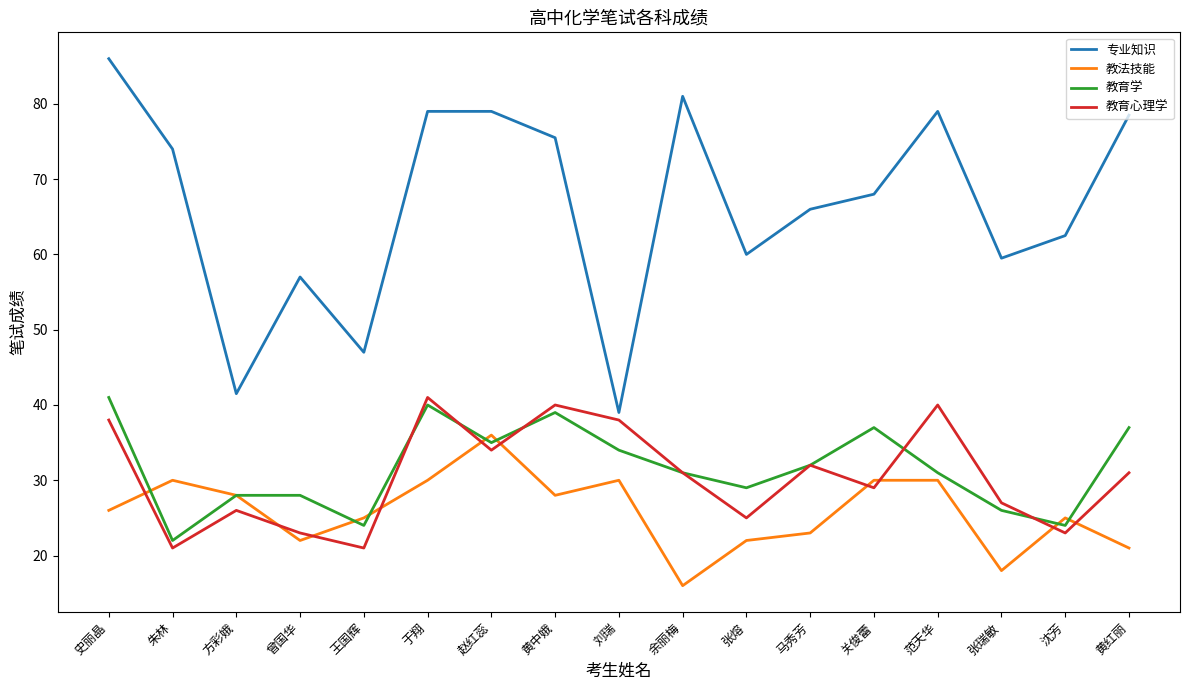

Reading left to right, list all the values displayed in this chart.

专业知识: 86.0	74.0	41.5	57.0	47.0	79.0	79.0	75.5	39.0	81.0	60.0	66.0	68.0	79.0	59.5	62.5	78.5
教法技能: 26.0	30.0	28.0	22.0	25.0	30.0	36.0	28.0	30.0	16.0	22.0	23.0	30.0	30.0	18.0	25.0	21.0
教育学: 41.0	22.0	28.0	28.0	24.0	40.0	35.0	39.0	34.0	31.0	29.0	32.0	37.0	31.0	26.0	24.0	37.0
教育心理学: 38.0	21.0	26.0	23.0	21.0	41.0	34.0	40.0	38.0	31.0	25.0	32.0	29.0	40.0	27.0	23.0	31.0